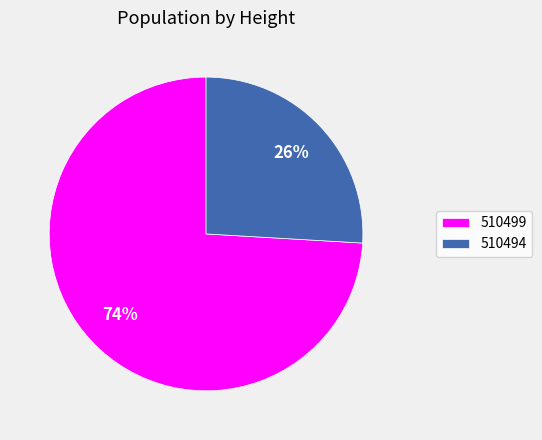

Which slice is the largest?

510499